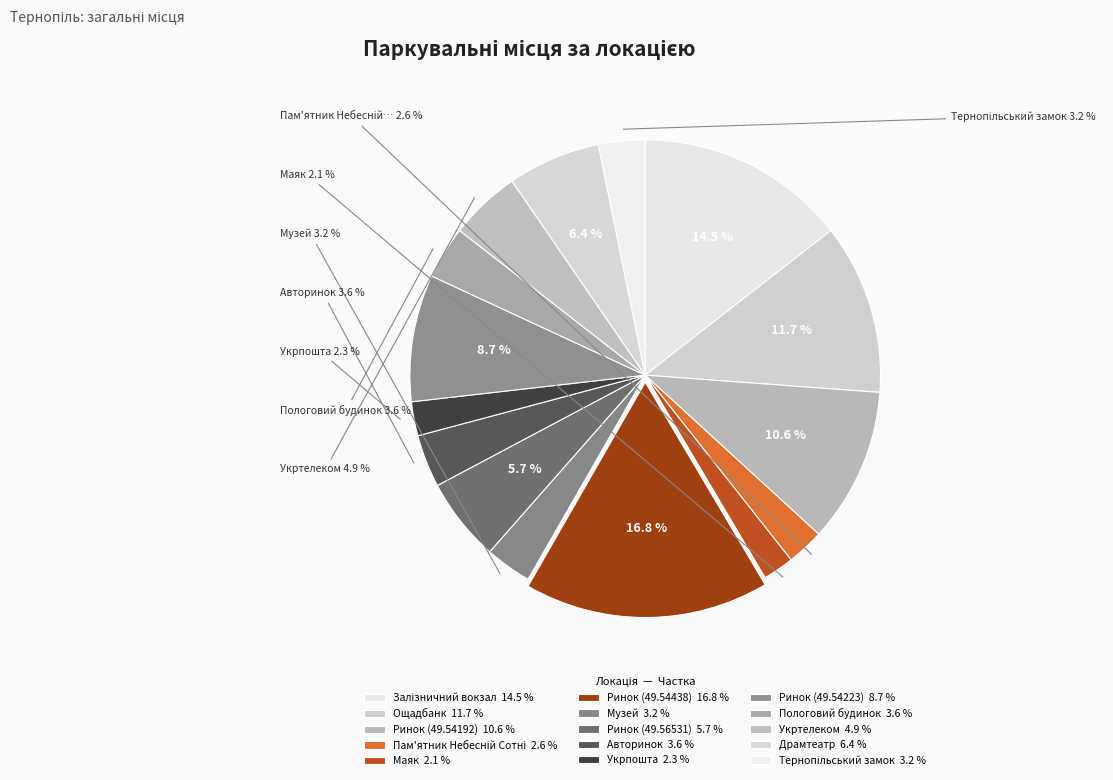

Is there a majority slice in this chart?

No